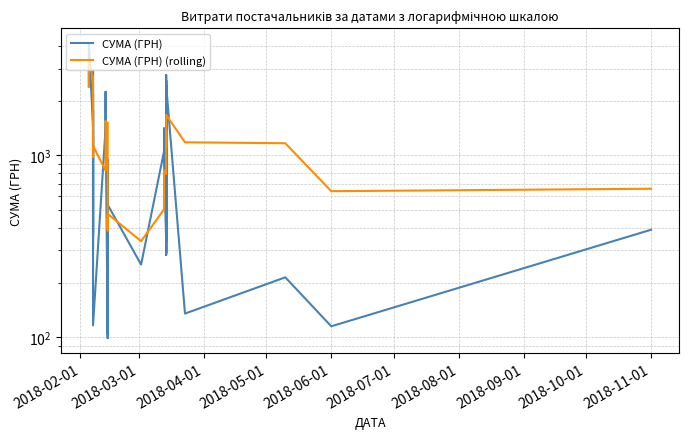

What is the lowest value of the СУМА (ГРН) series?

99.0